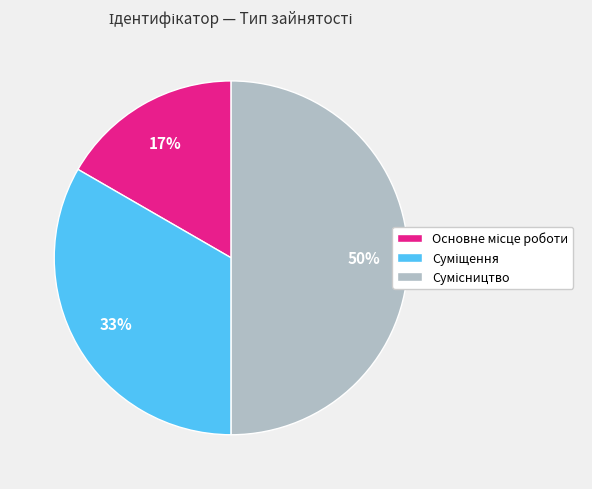

To the nearest percent, what is the difference between the largest and smallest slice percentages?

33%